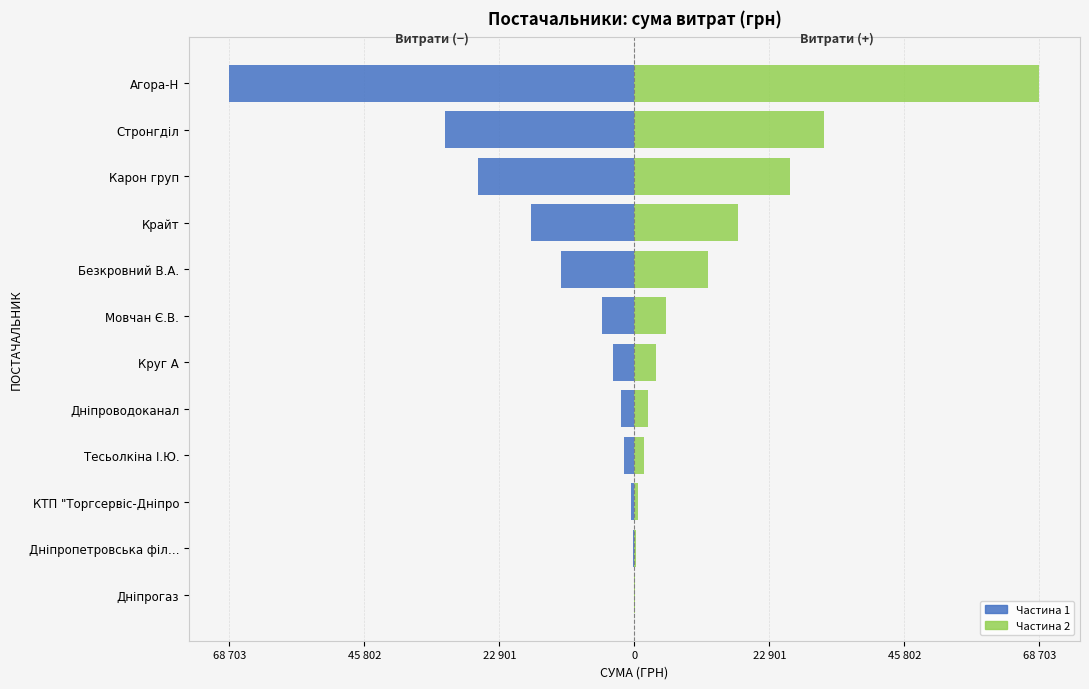

What is the difference between the second highest and minimum values in the Частина 1 series?

68471.0